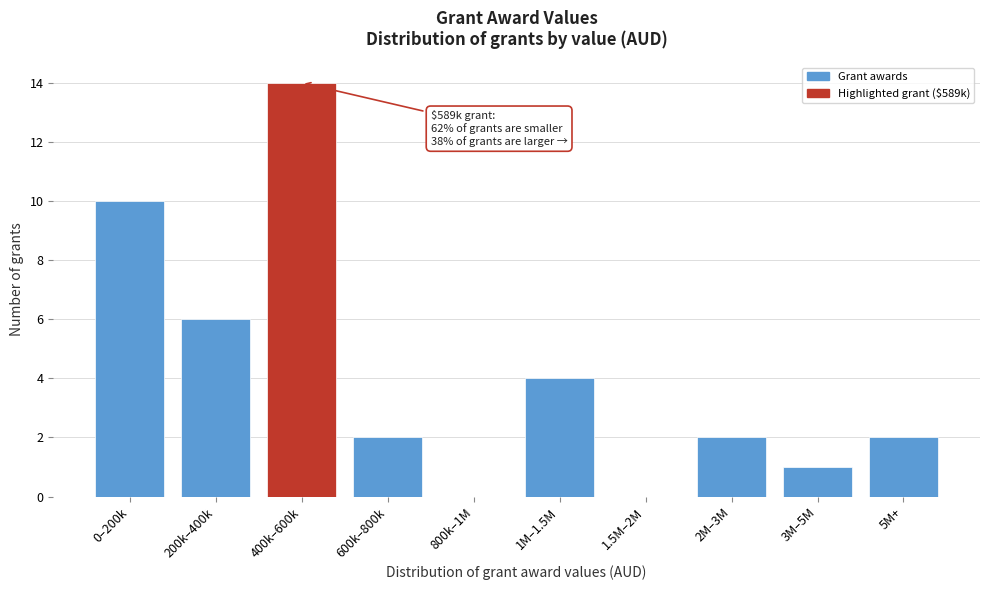

Reading left to right, transcribe all the data shown in this chart.

0–200k=10	200k–400k=6	400k–600k=14	600k–800k=2	800k–1M=0	1M–1.5M=4	1.5M–2M=0	2M–3M=2	3M–5M=1	5M+=2